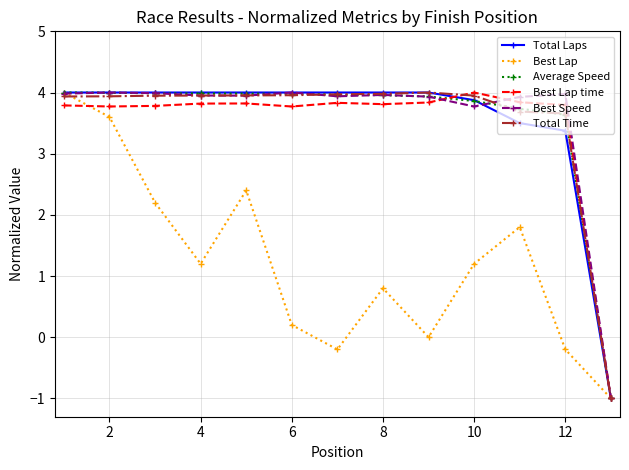

True or false: Best Lap has more than 1 points higher than both neighbors.

True